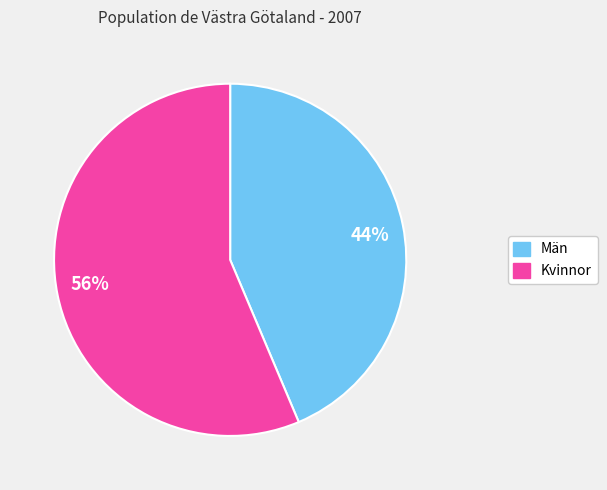

To the nearest percent, what is the average slice percentage?

50%